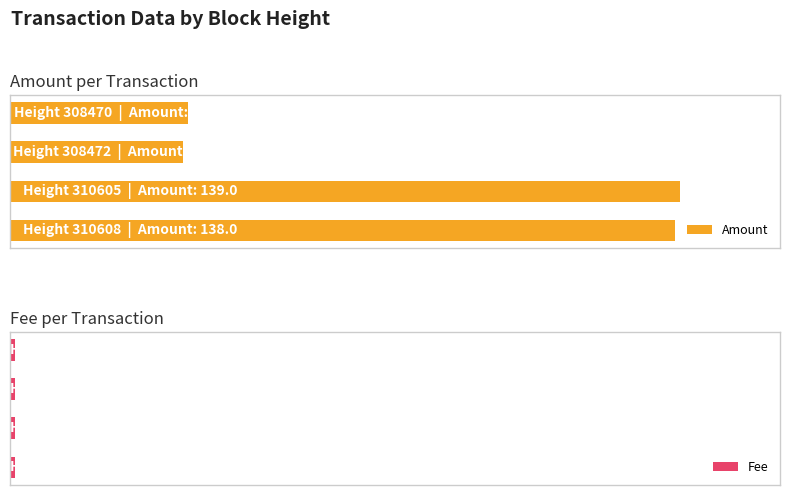

What is the value of the Amount bar at the 3rd from the left?

36.0